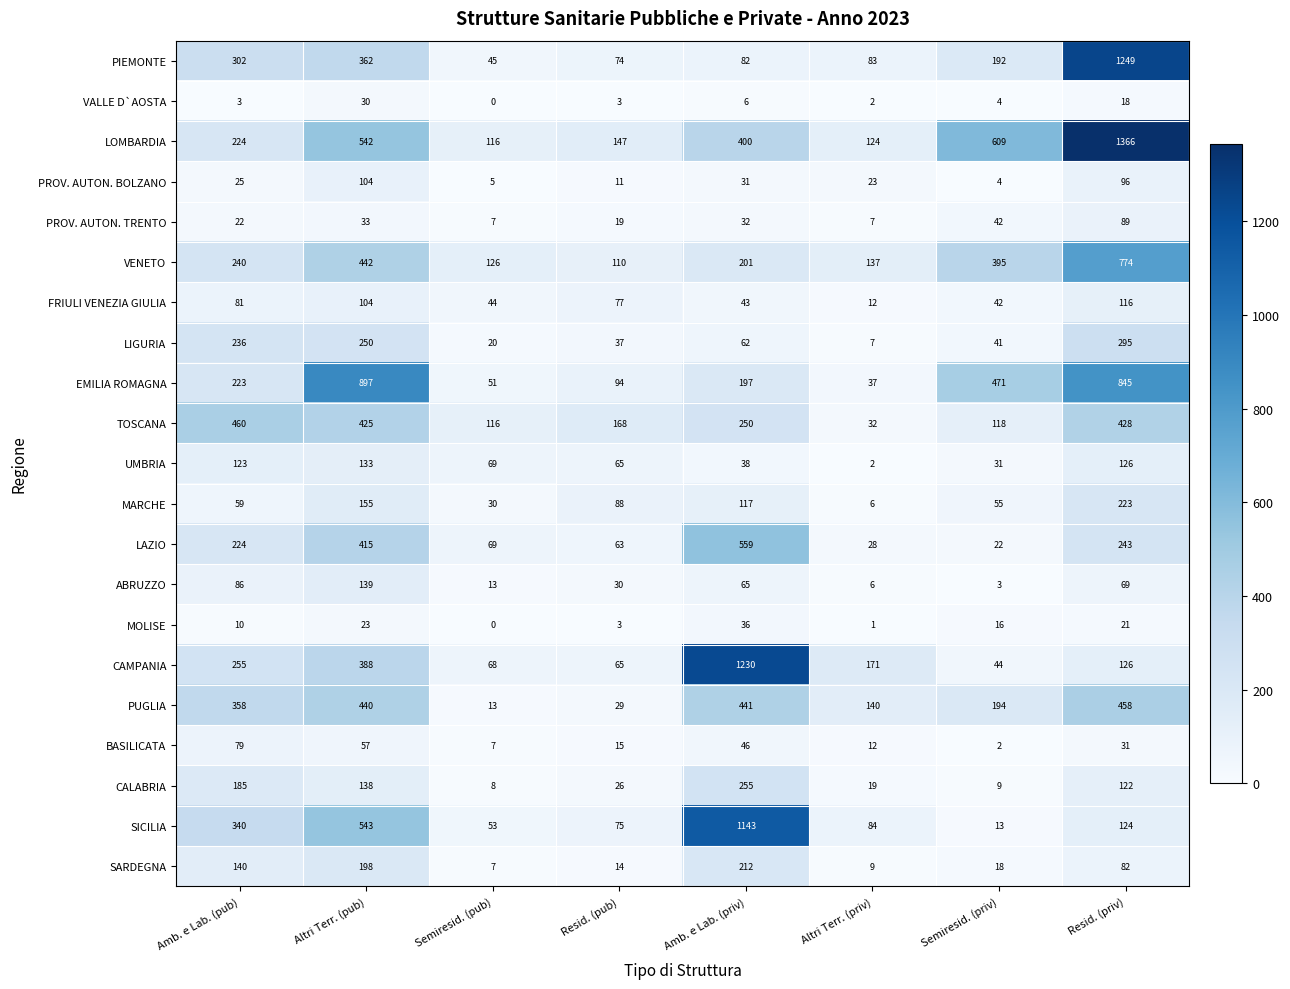

At which label does CAMPANIA first exceed 171?

Amb. e Lab. (pub)